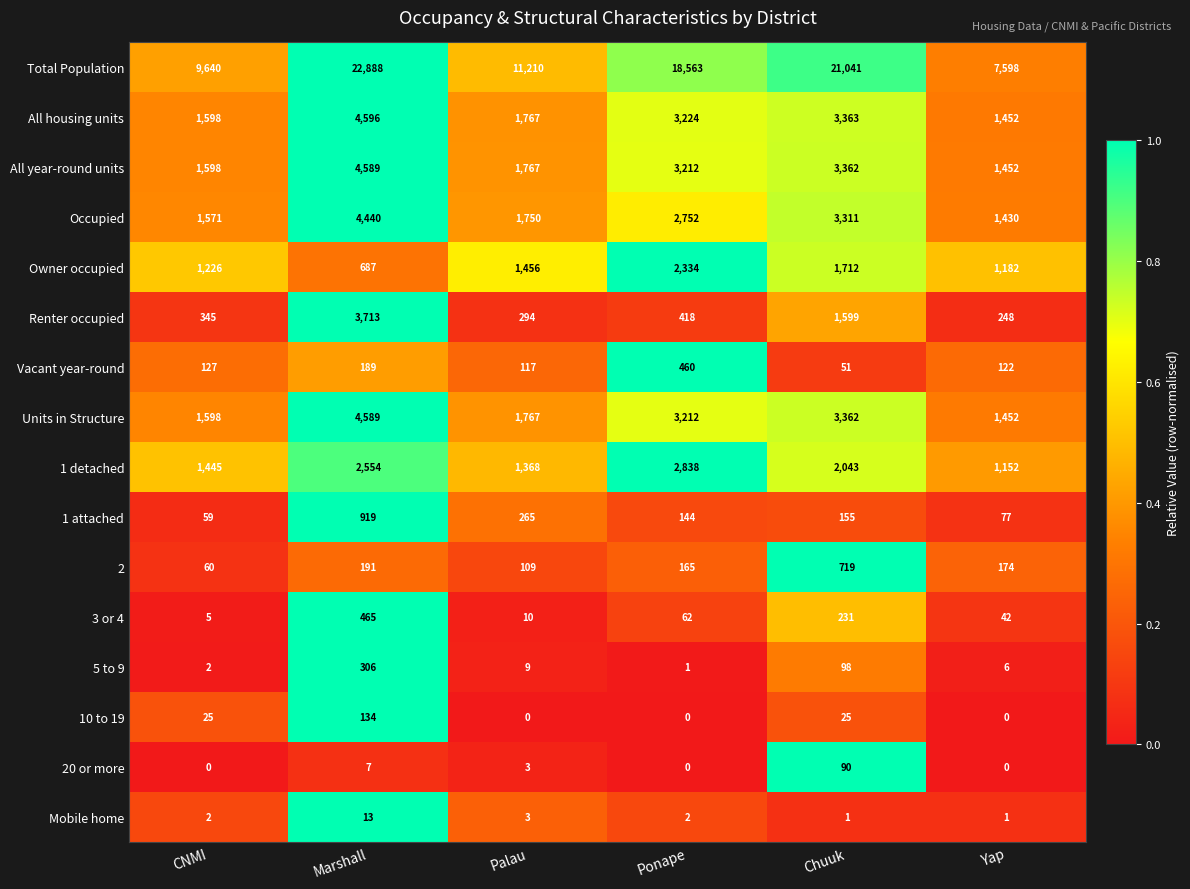

Which series has the largest total across all categories?

Total Population